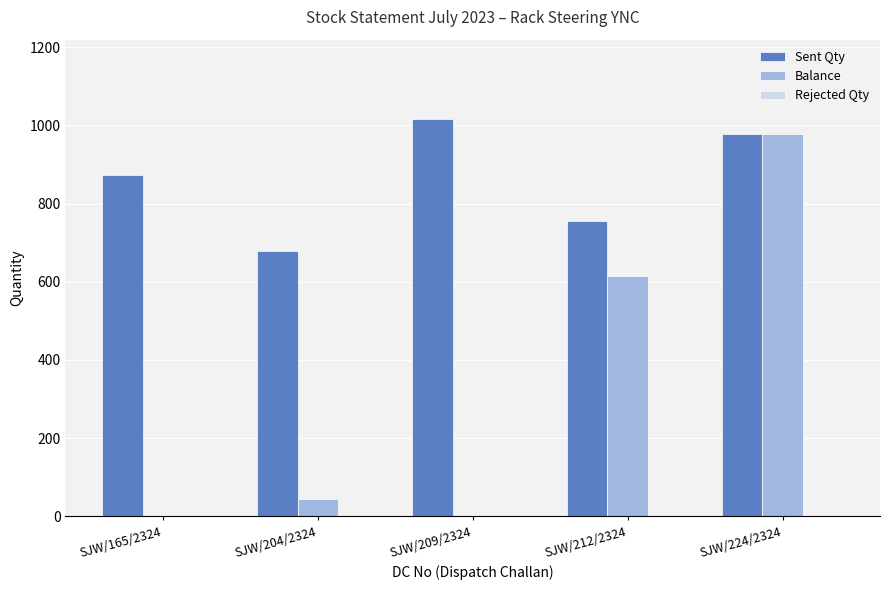

How many series are shown in this chart?

2